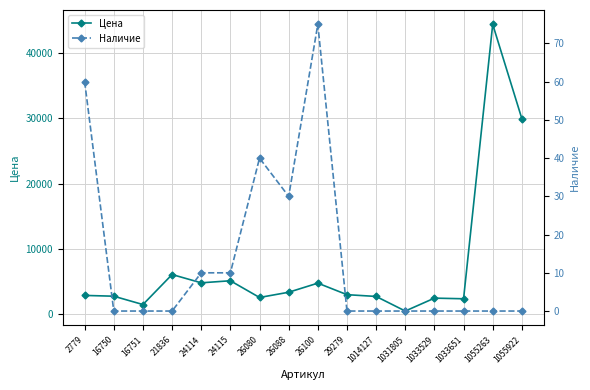

Is it true that Наличие equals 17 at 24115?

False